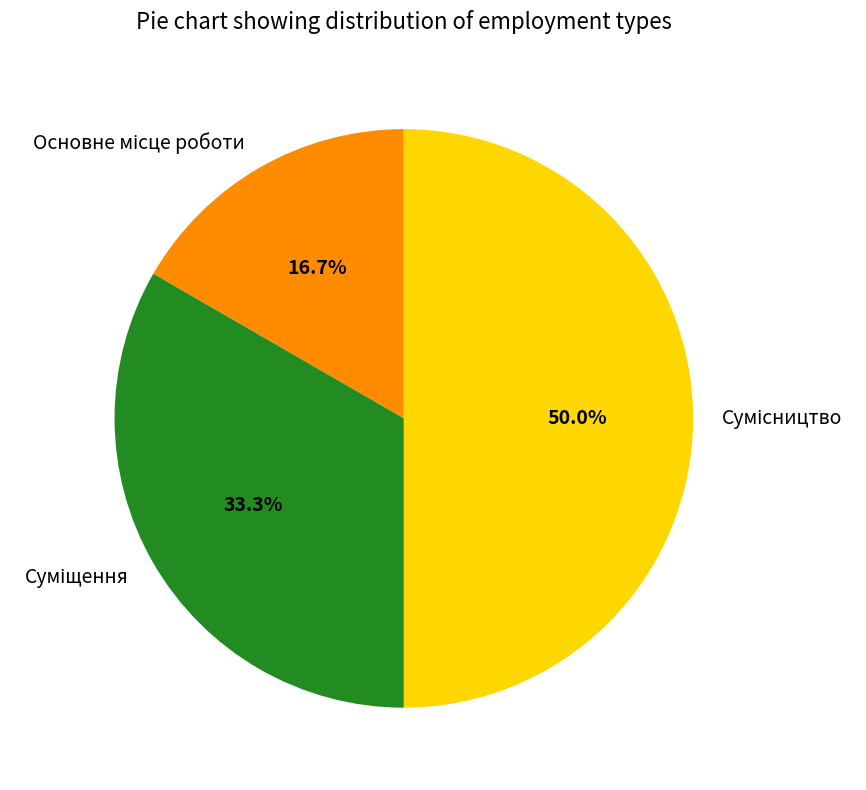

To the nearest percent, what is the average slice percentage?

33%